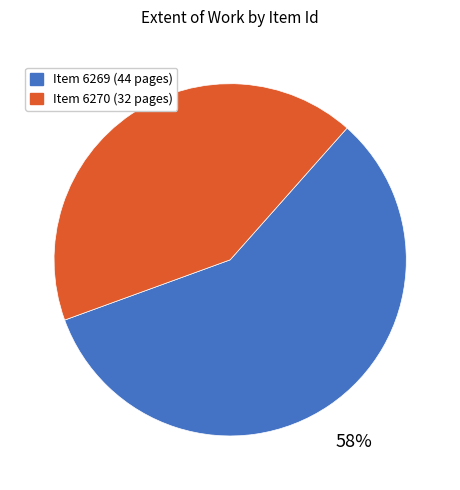

Does any single category account for the majority?

Yes